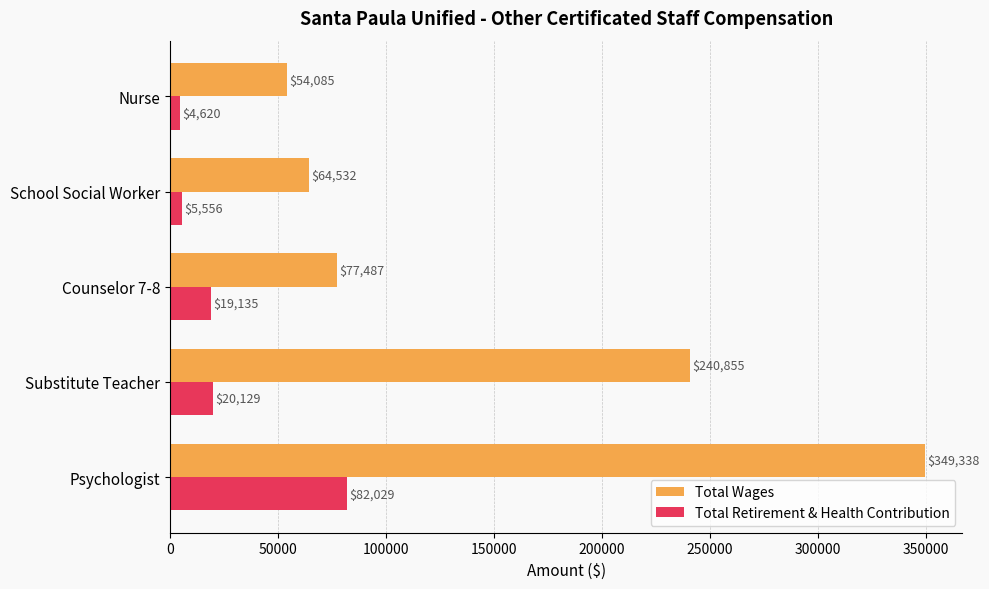

What is the smallest value displayed?

4620